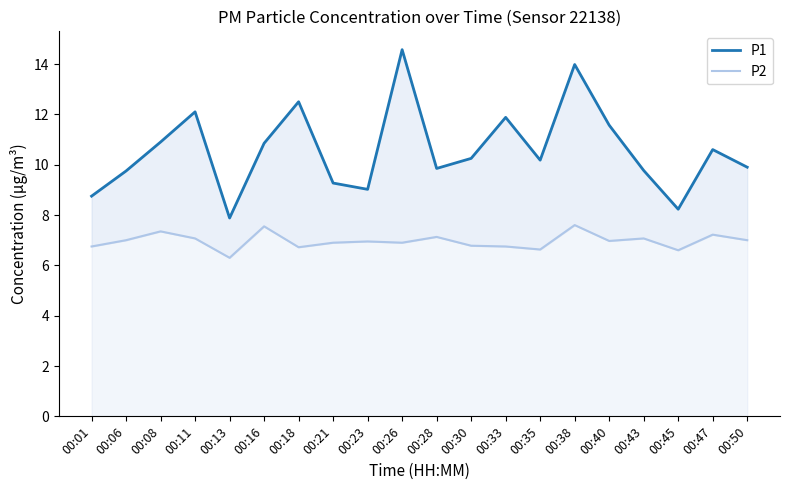

Which series has the widest spread of values?

P1